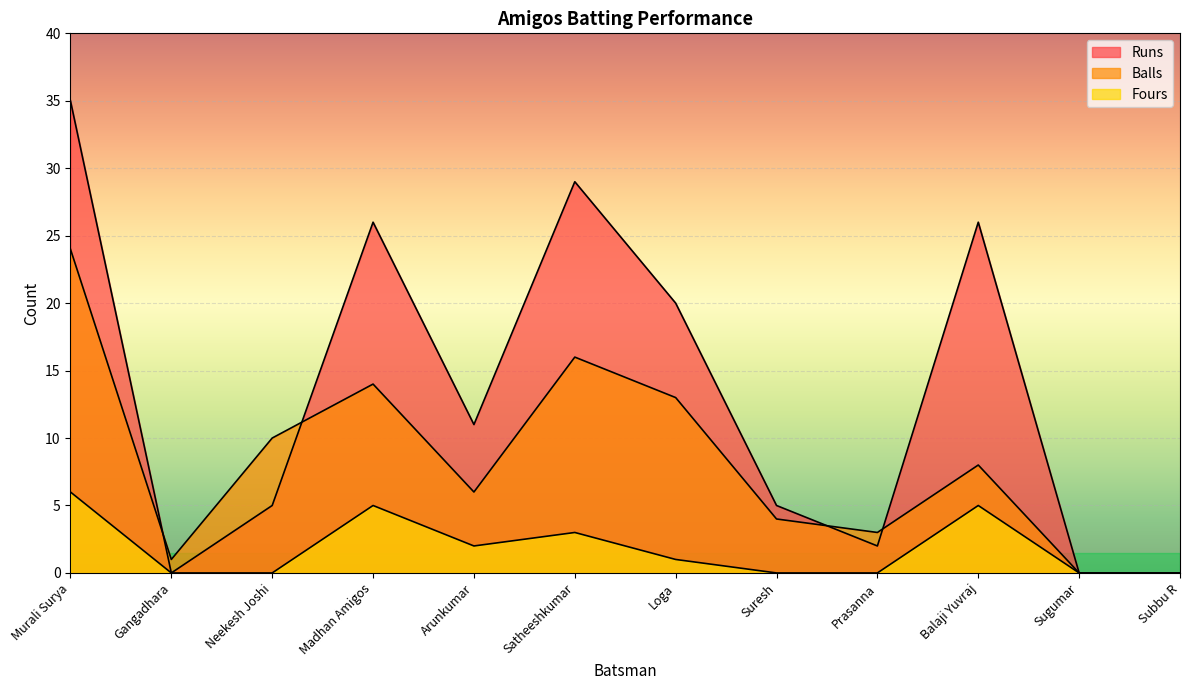

What is the difference between the highest and lowest values at Gangadhara?

1